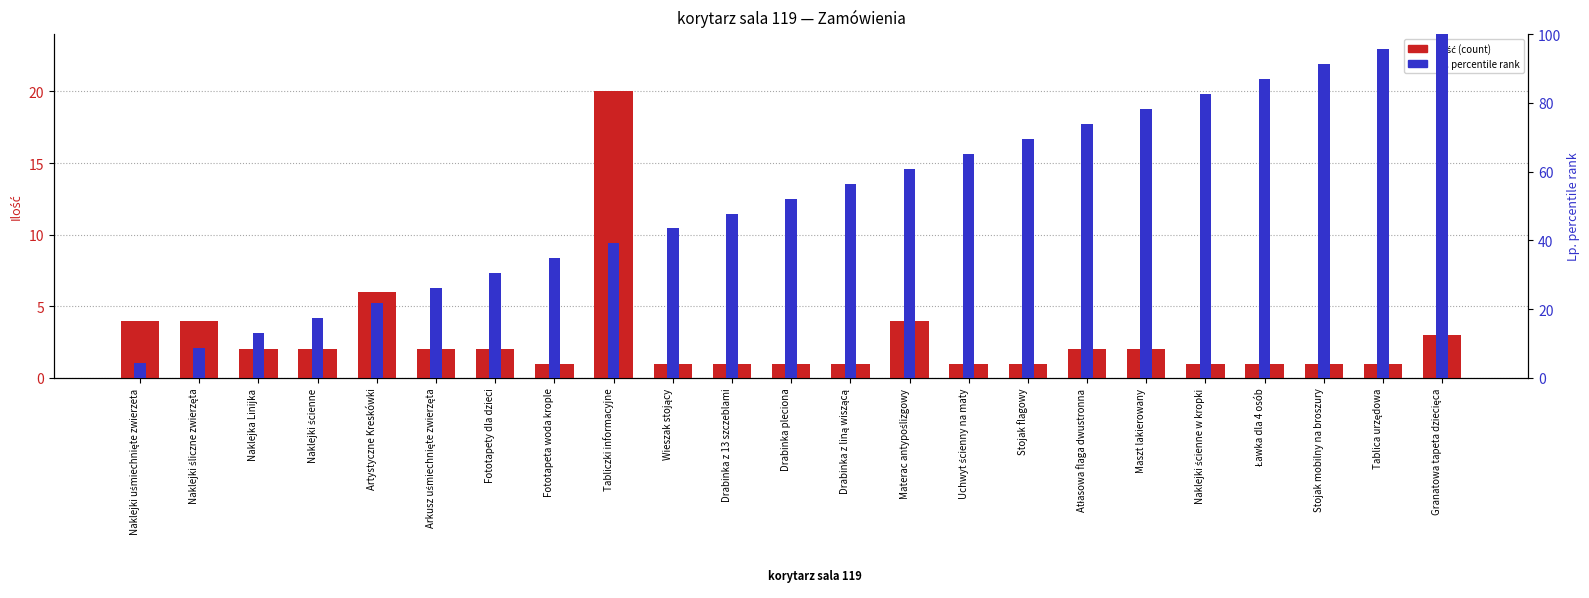

Is the value of Lp. (percentile) at Granatowa tapeta dziecięca greater than the value of Ilość at Drabinka z liną wiszącą?

Yes